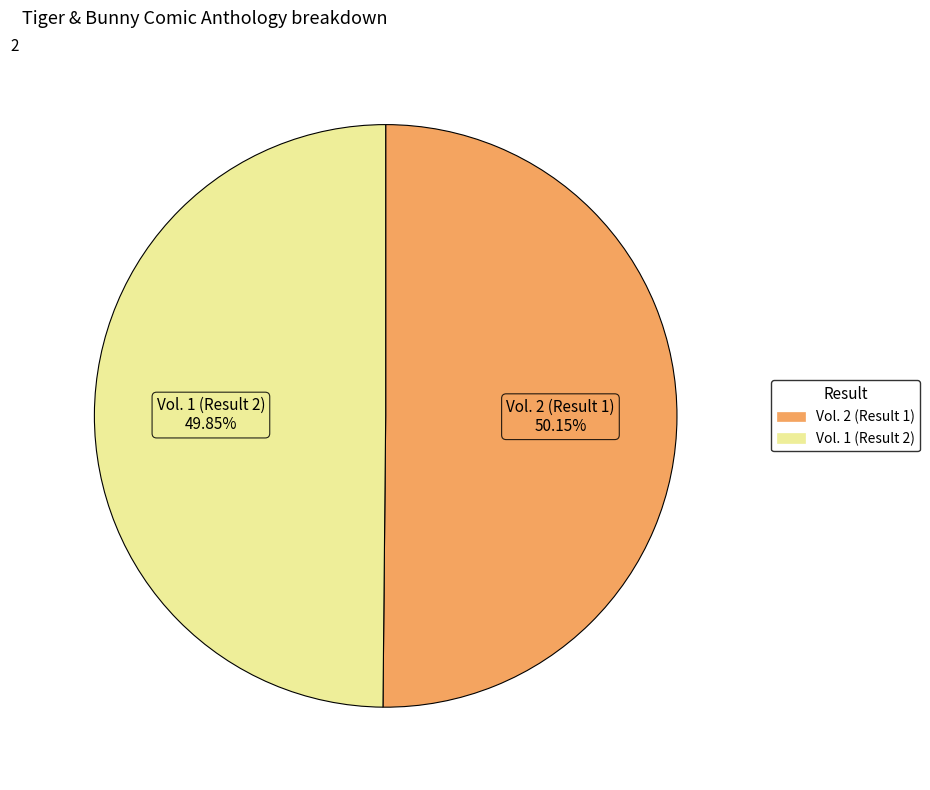

Combined, do Vol. 1 (Result 2) and Vol. 2 (Result 1) account for over 50%?

Yes